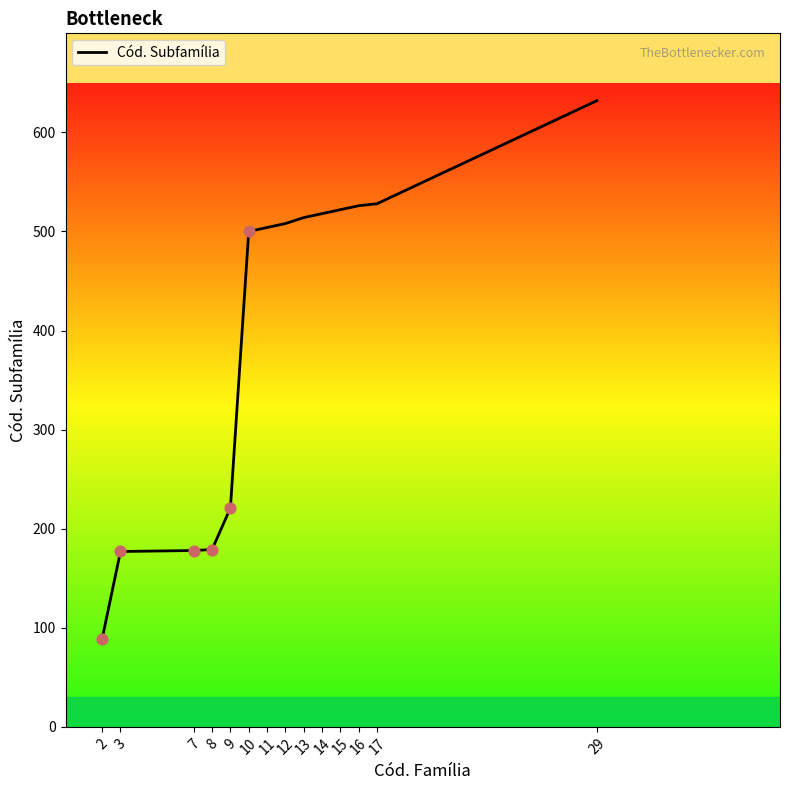

What is the change in value from 9 to 10?

+279